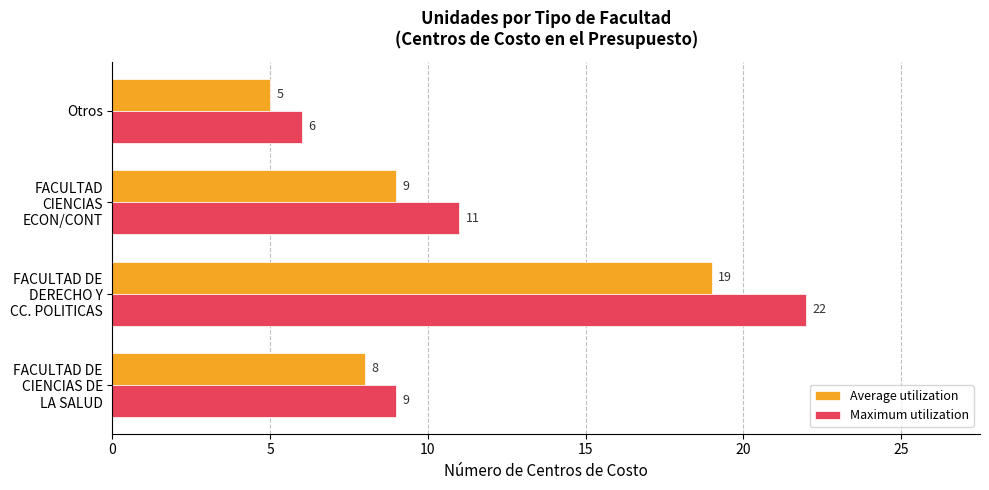

Count the number of data series in this chart.

2